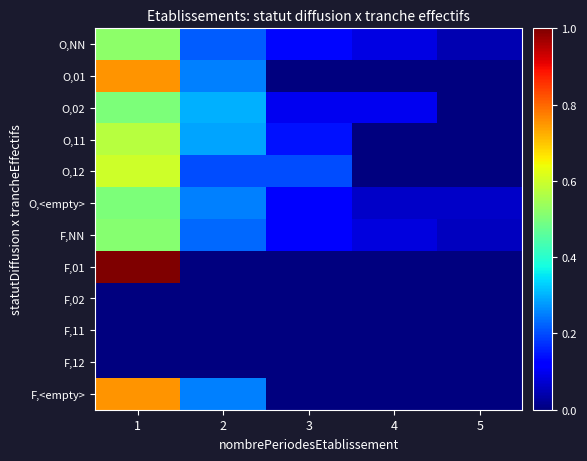

What is the maximum value shown in the chart?

1.0